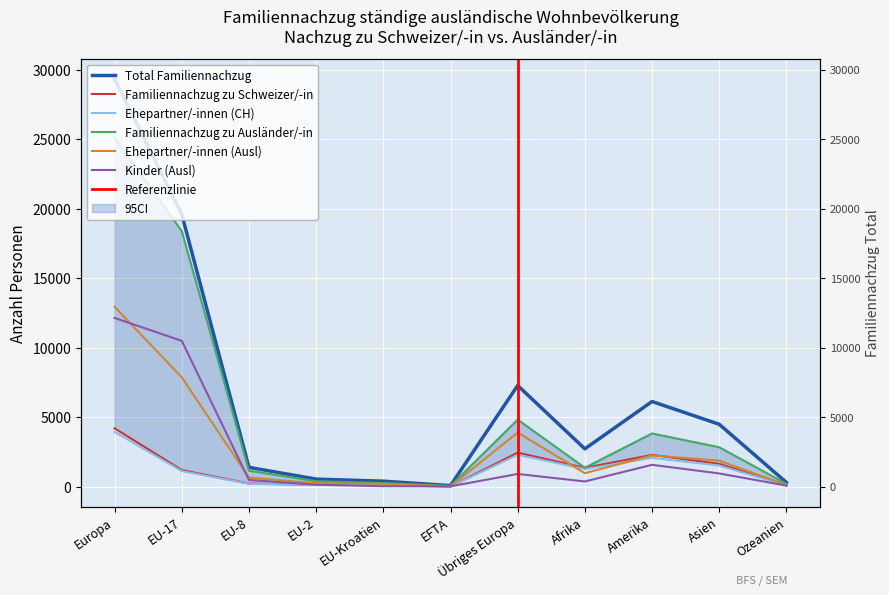

What is the minimum value for Ehepartner/-innen (CH)?

19